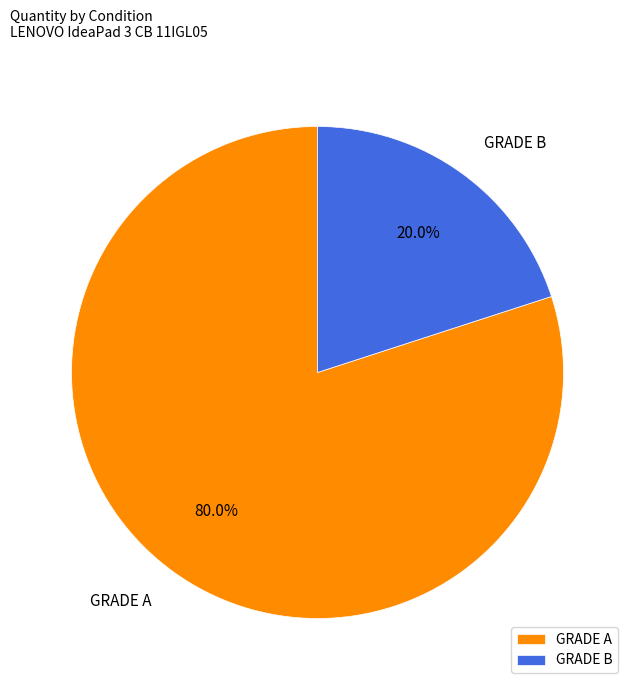

Between GRADE A and GRADE B, which is larger?

GRADE A